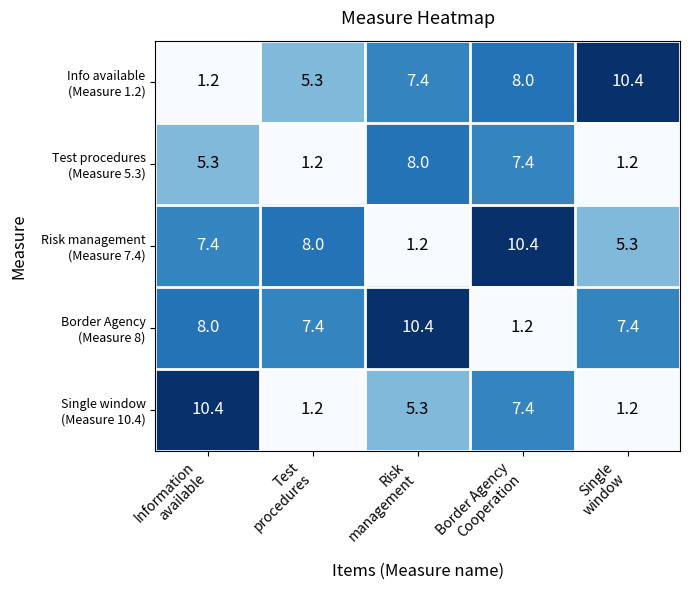

At how many categories does at least one series exceed 9?

4